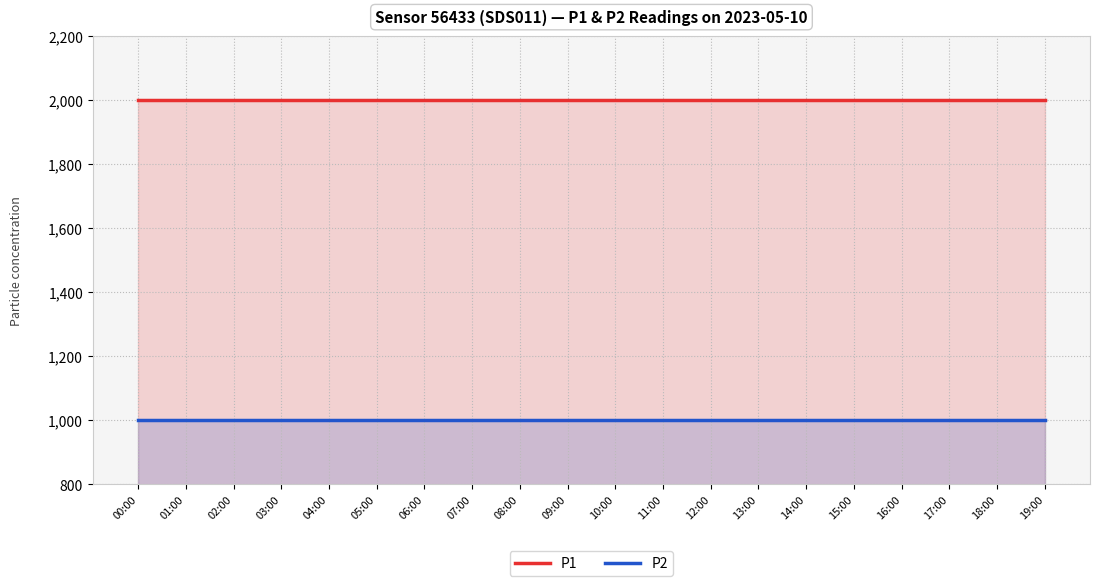

At which label does P1 reach its peak?

00:00